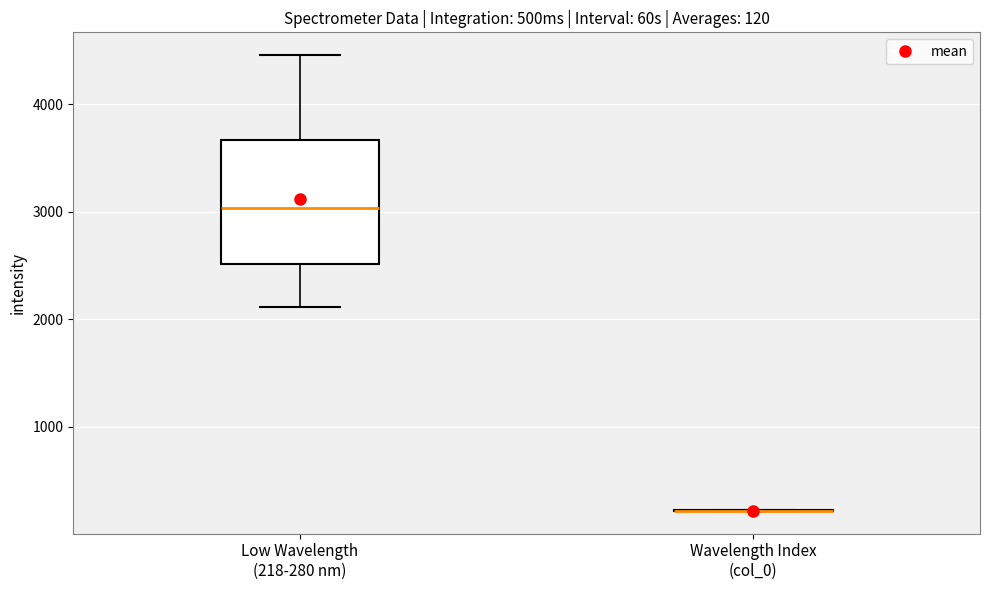

Comparing the boxes themselves (not the whiskers), which one is the tallest?

Low Wavelength (218-280 nm)